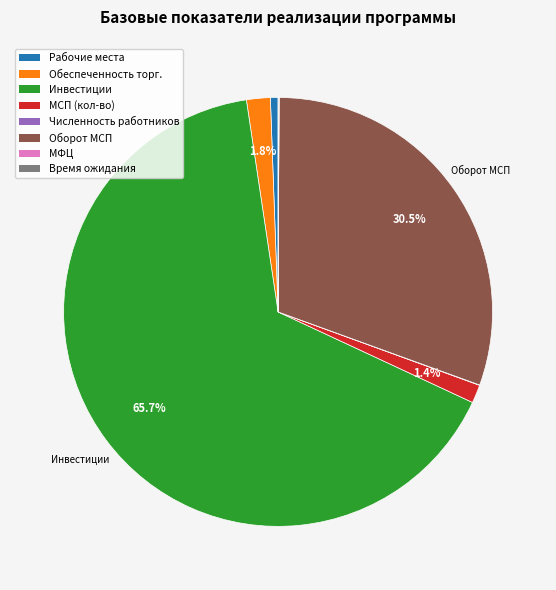

Does any single category account for the majority?

Yes